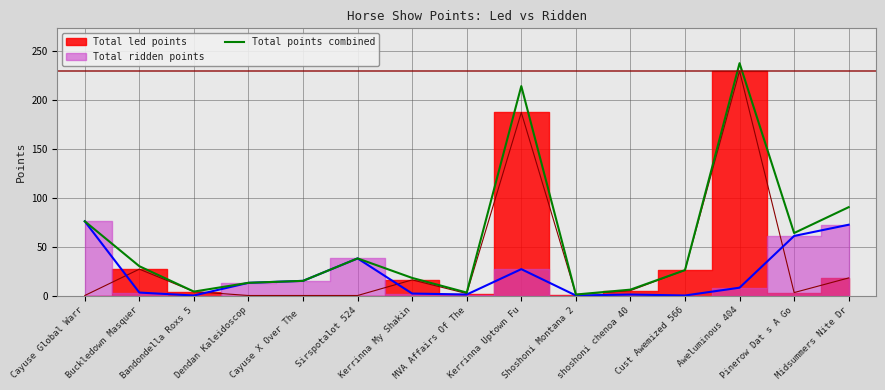

Is it true that the value at shoshoni chenoa 40 is 6.0?

True